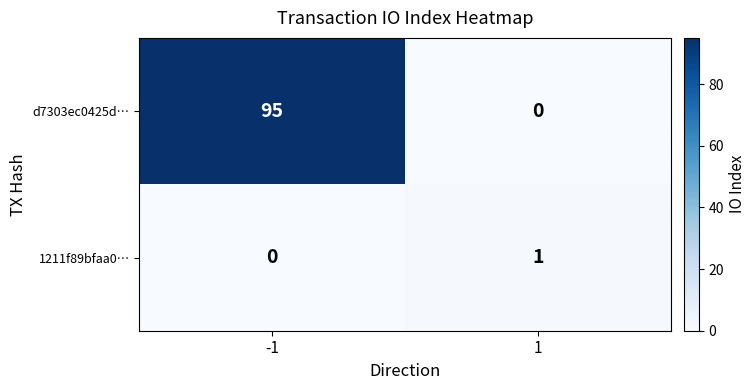

Read the d7303ec0425d… value at -1, to the nearest 5.

95